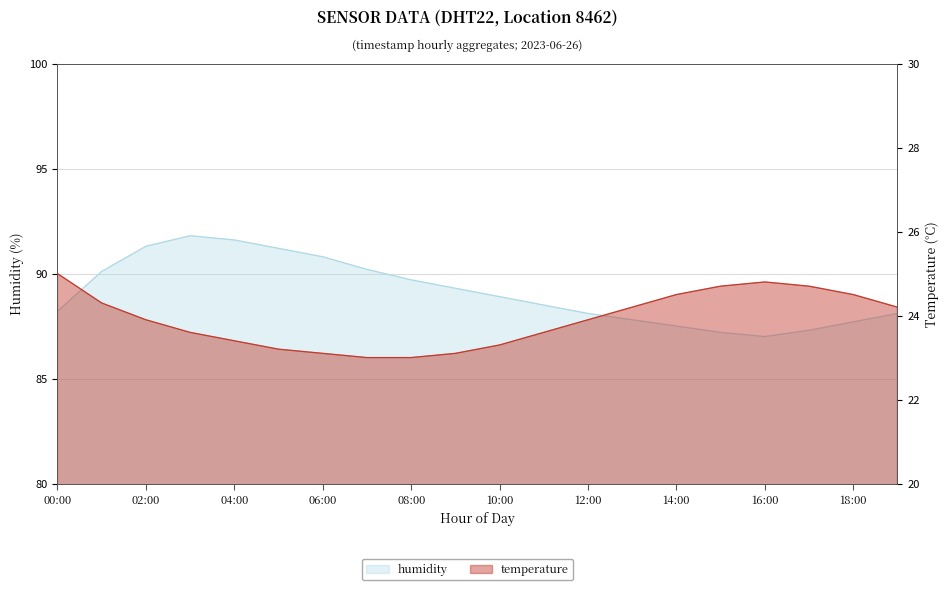

Is the value of temperature at 08:00 greater than the value of humidity at 01:00?

No